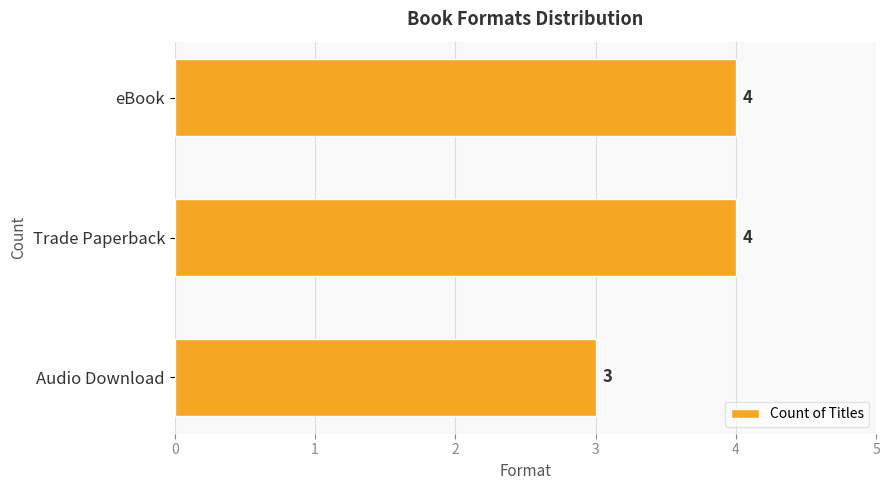

How many values are between 3 and 4?

3